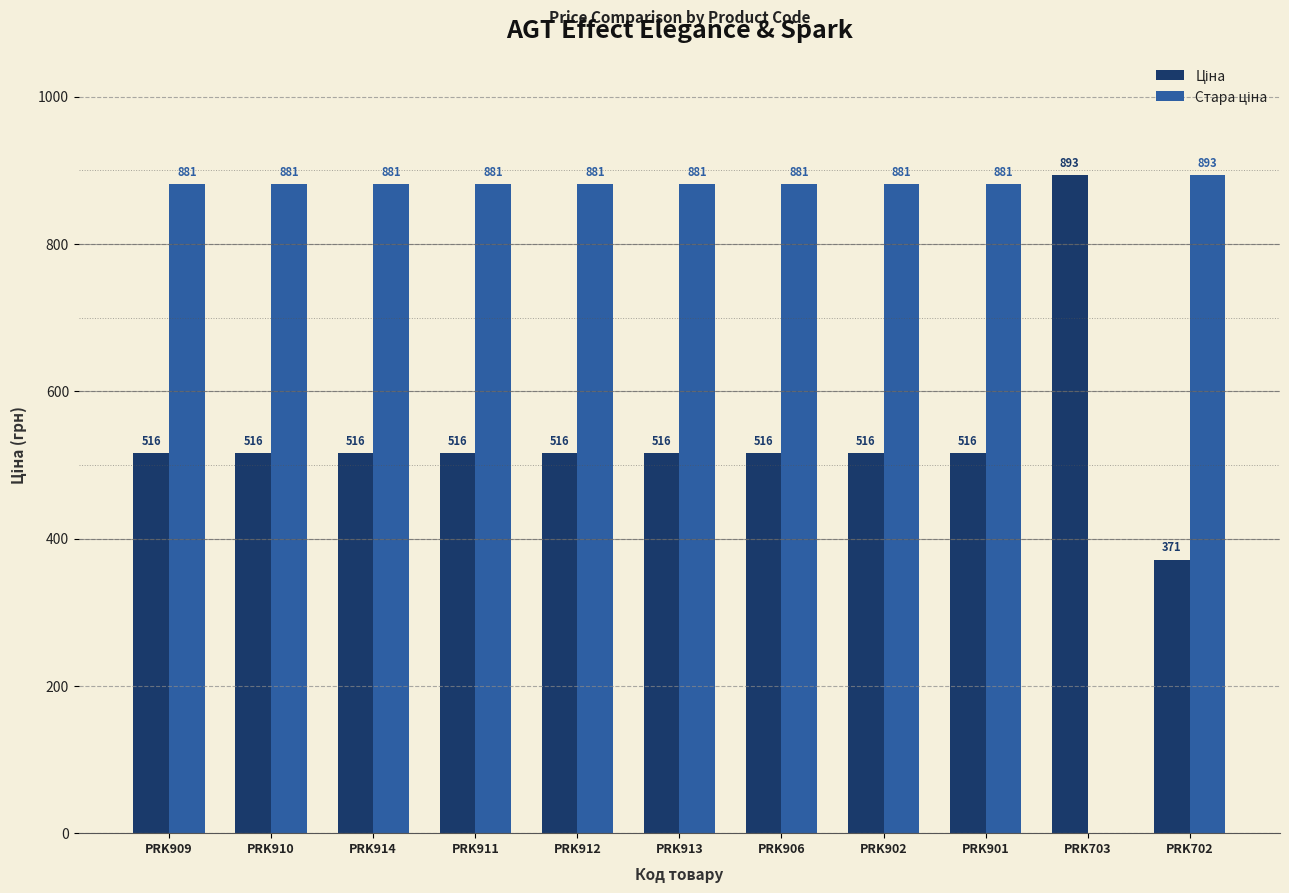

Does the chart contain stacked bars?

No